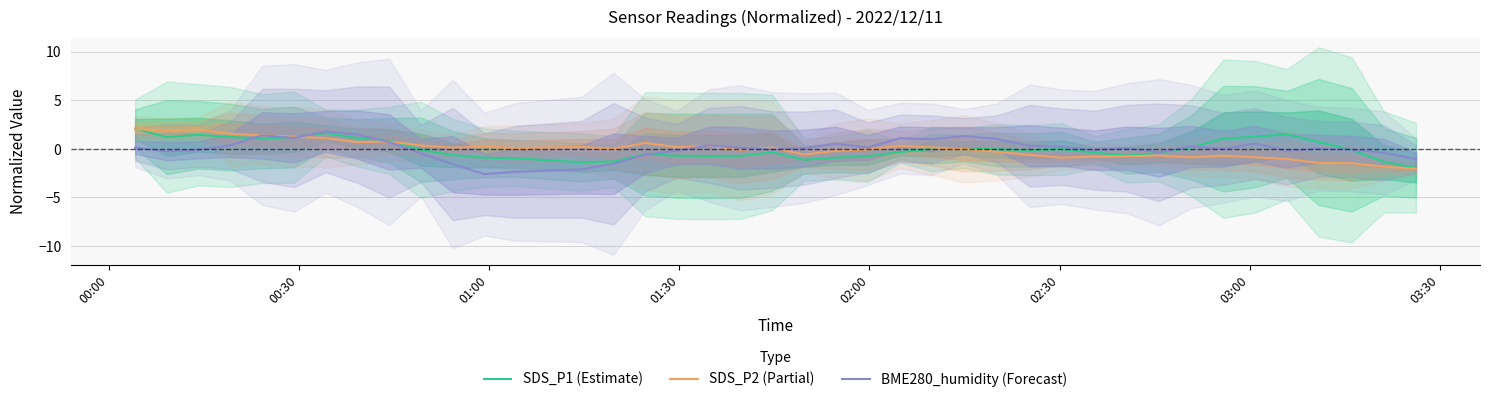

What are all the series names shown in the legend?

SDS_P1 (Estimate), SDS_P2 (Partial), BME280_humidity (Forecast)